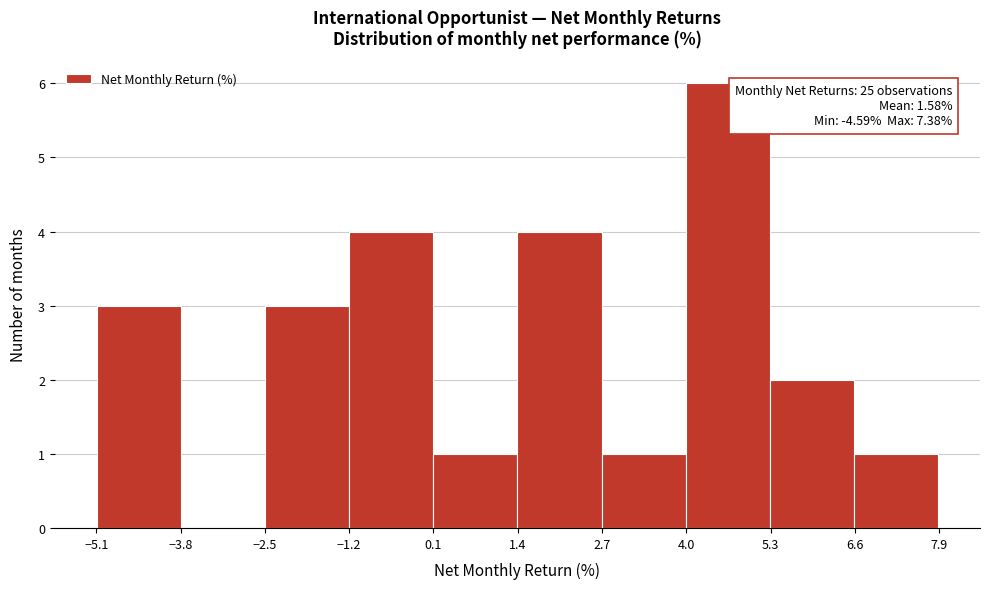

Over which range of the x-axis is the bar tallest?

4.0 to 5.2